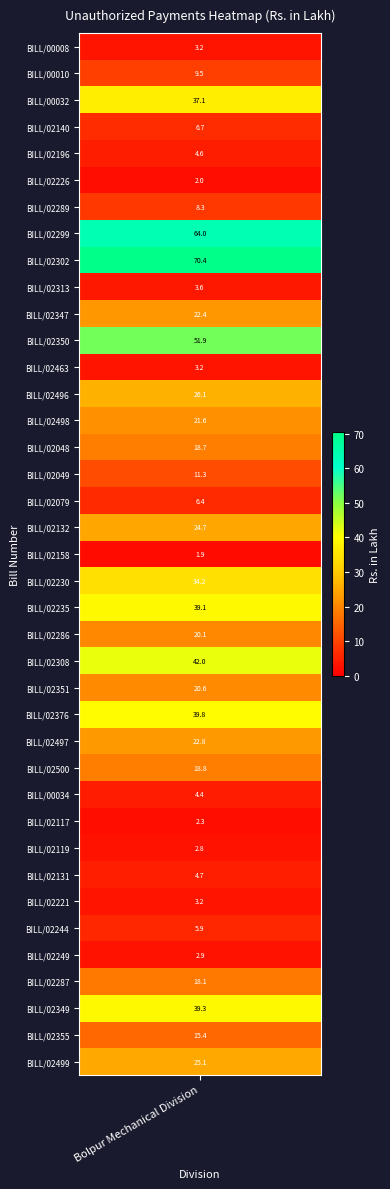

What is the greatest value displayed?

70.4